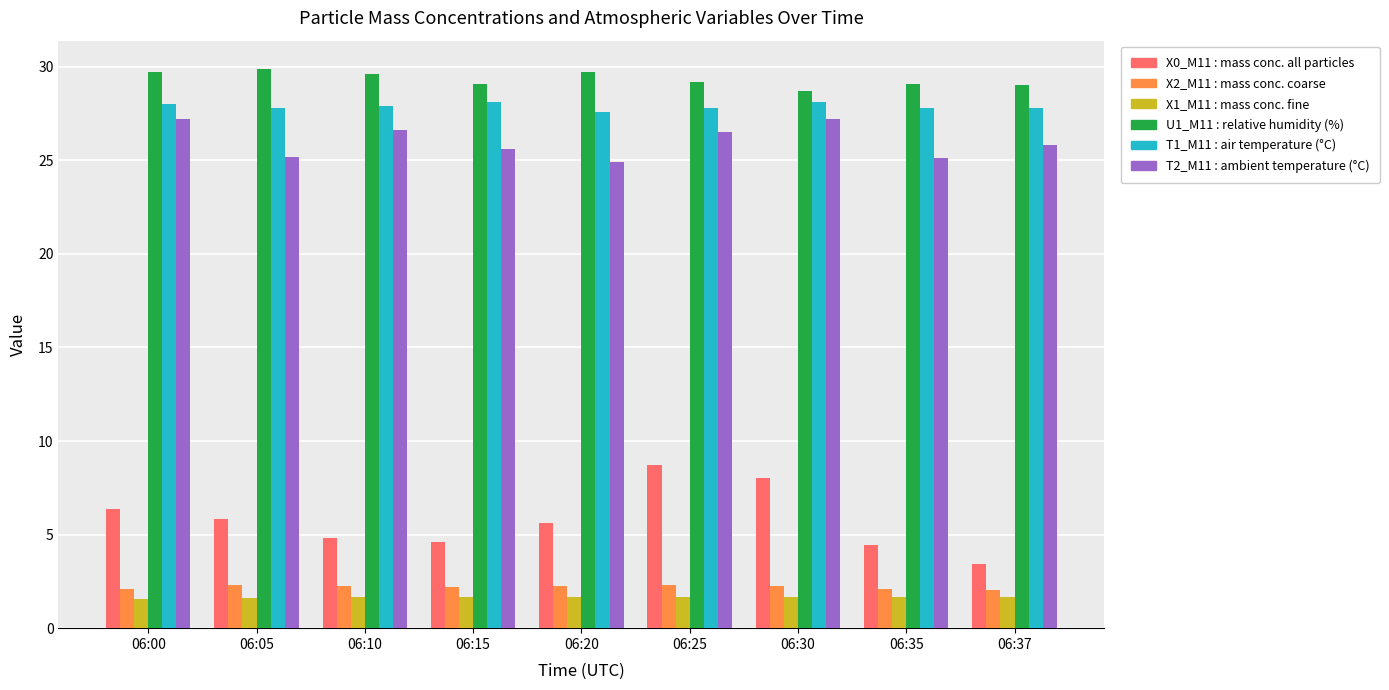

What is the total value across all series at 06:37?

89.8